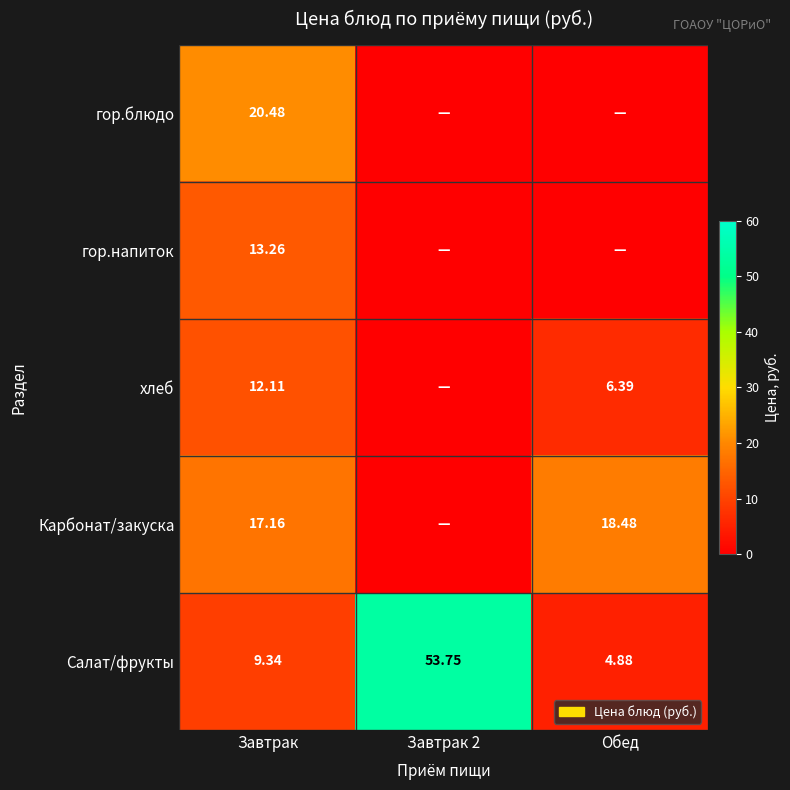

How many values in Карбонат/закуска are above zero?

2